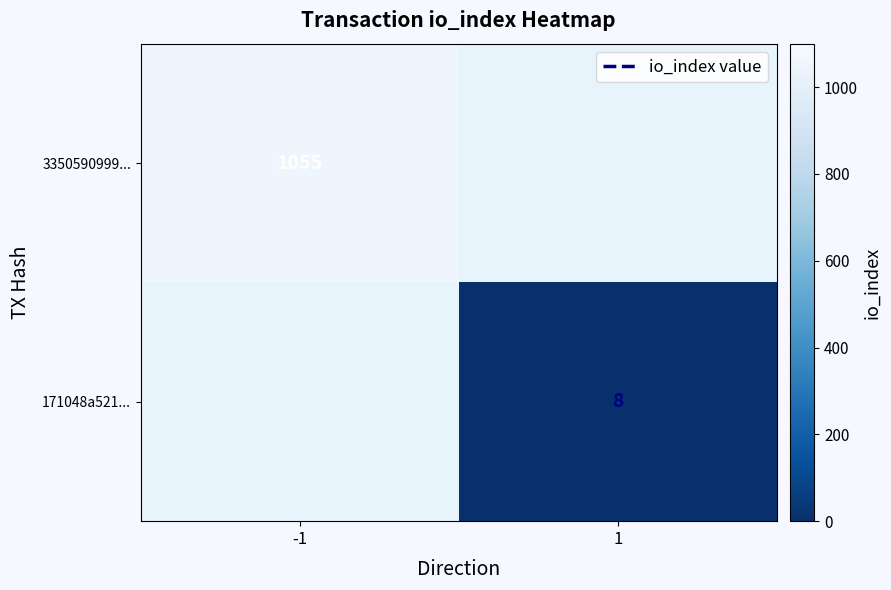

The value of 171048a521... at 1 is 12. True or false?

False